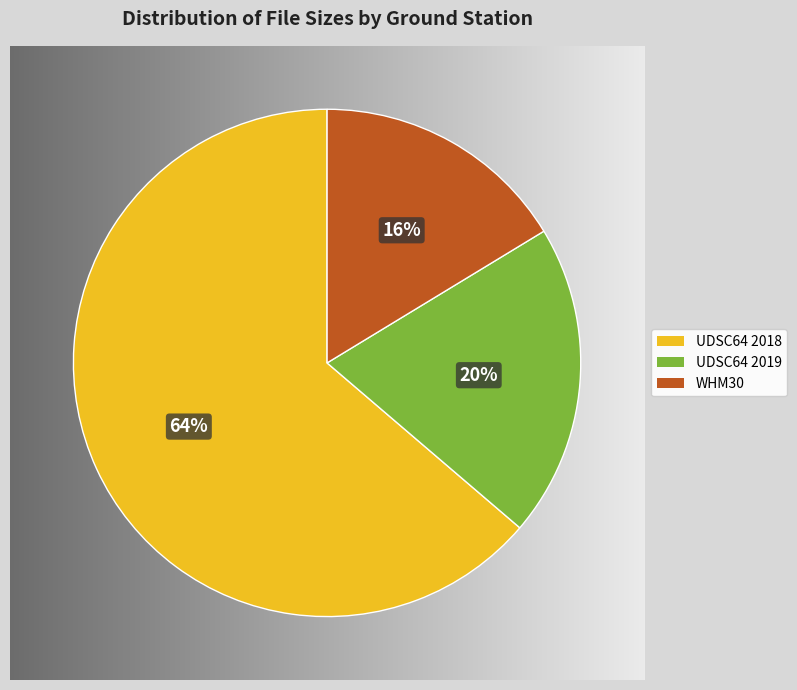

Count the number of slices in the pie.

3